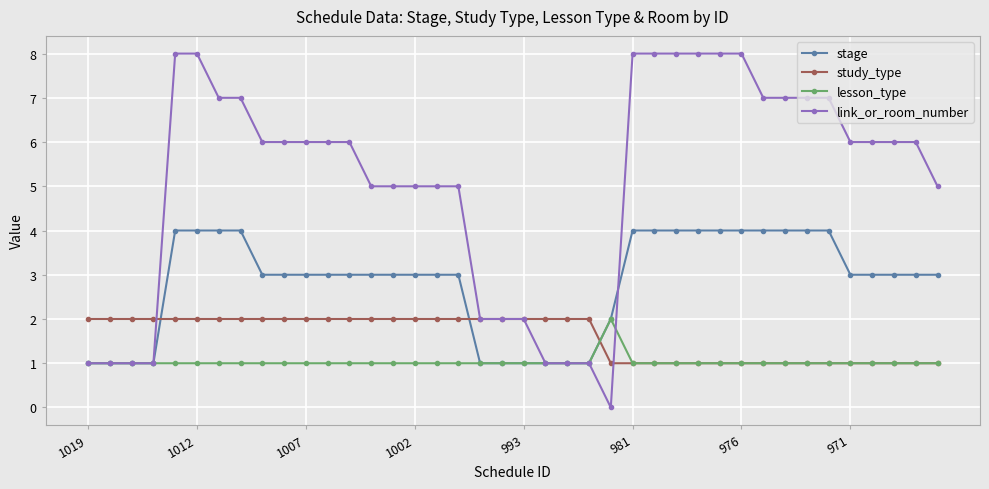

What is the value of the study_type point at the 32nd from the left?

1